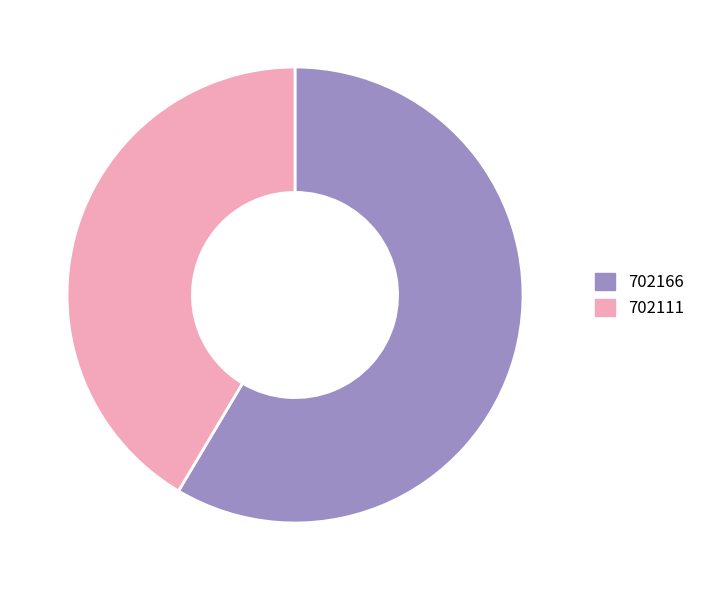

How many slices are in this pie chart?

2